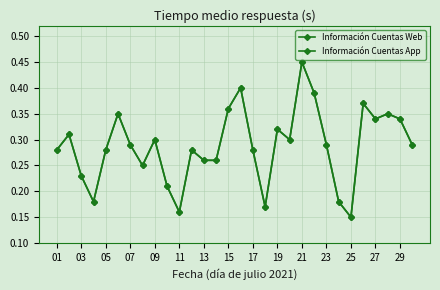

True or false: Información Cuentas App has more than 0 interior local peaks.

True